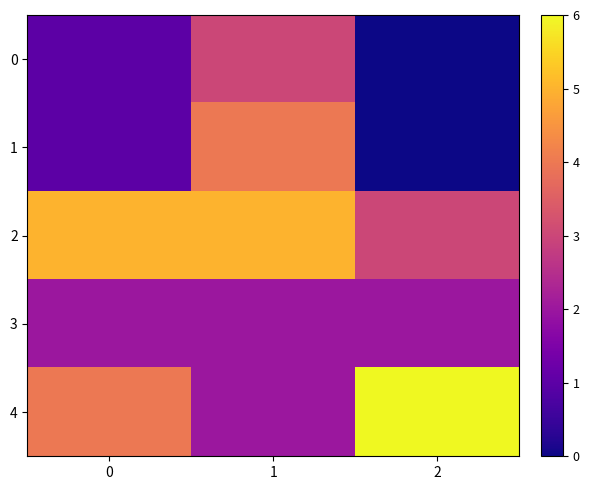

What is the total value across all series at 1?

16